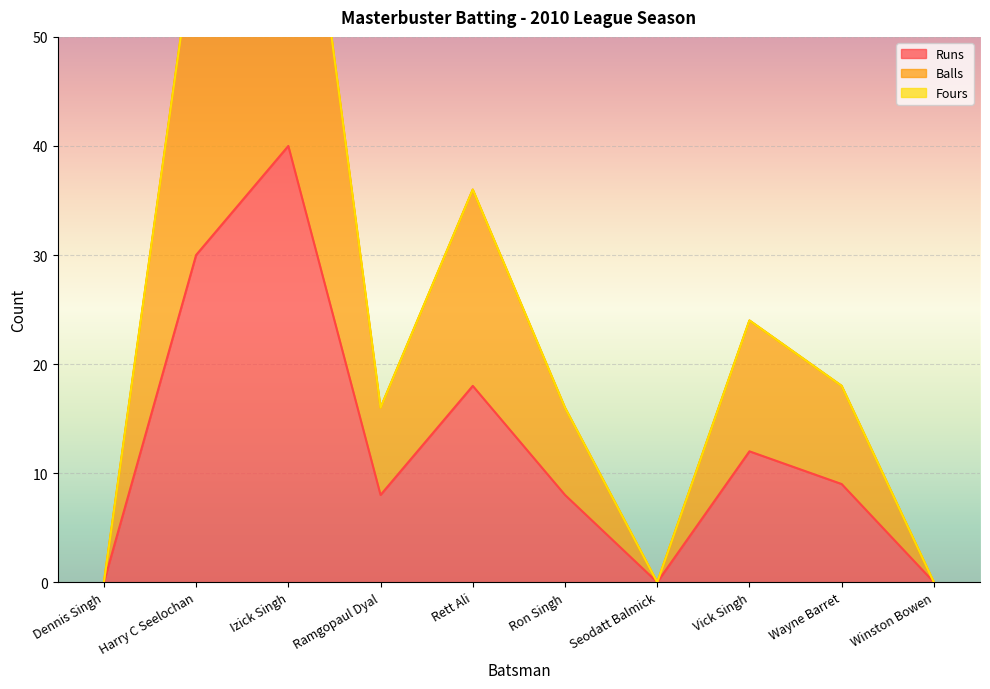

What position from the right is Wayne Barret?

2